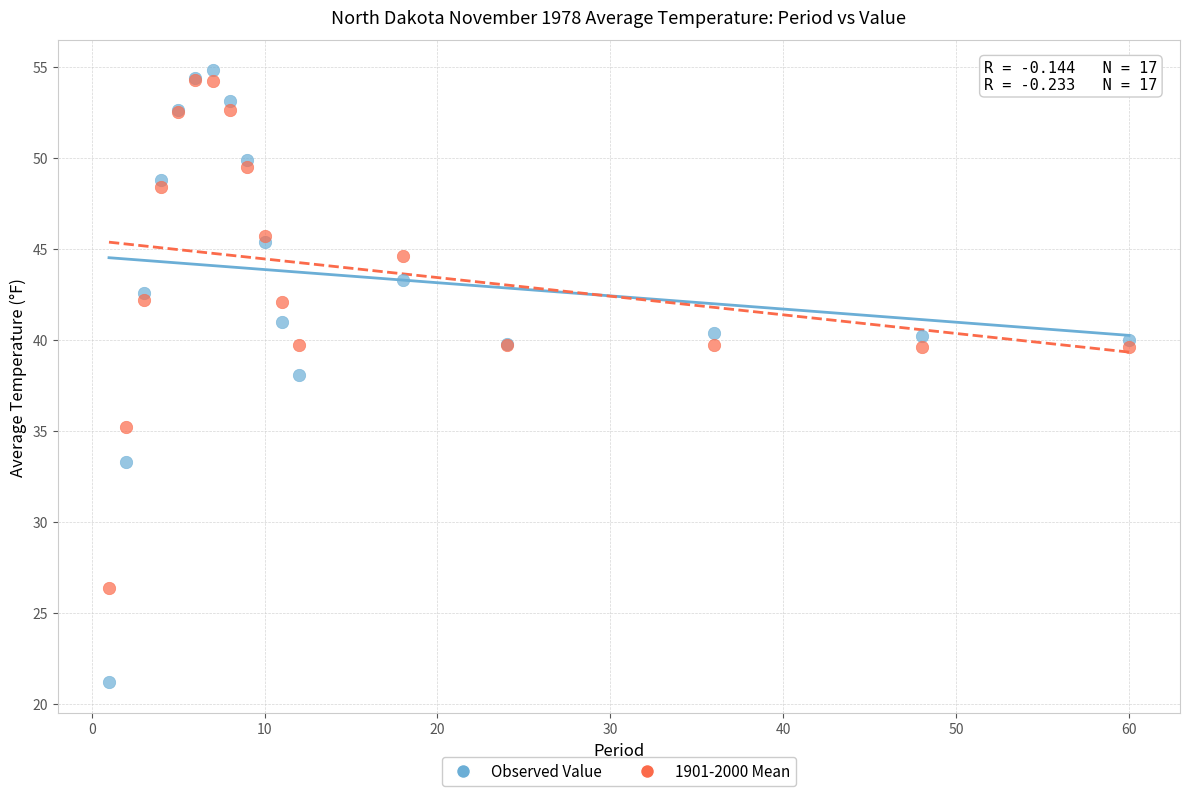

Which series contains the highest Y value?

Observed Value